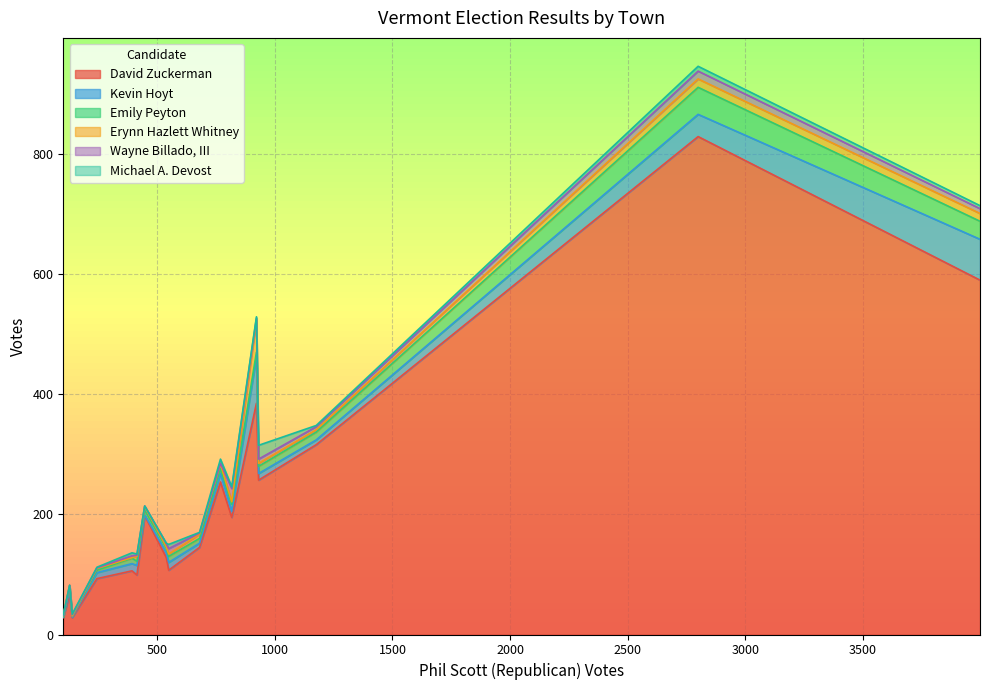

True or false: Erynn Hazlett Whitney and Kevin Hoyt cross at least once.

True